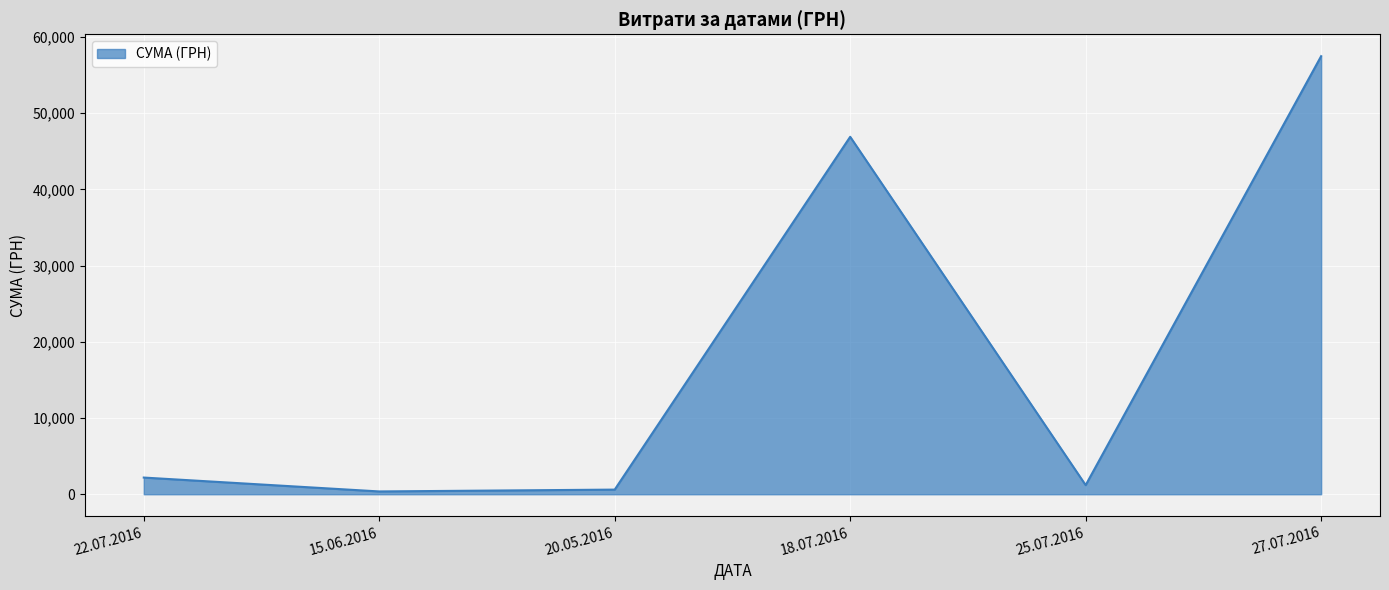

How many series are shown in this chart?

1